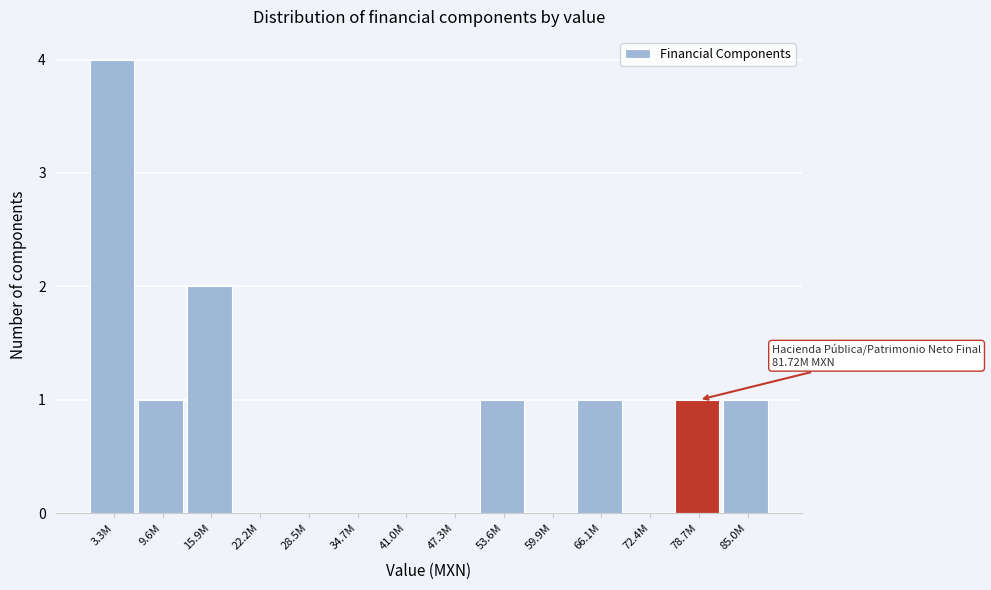

Reading left to right, list all the values displayed in this chart.

3.3M=4	9.6M=1	15.9M=2	22.2M=0	28.5M=0	34.7M=0	41.0M=0	47.3M=0	53.6M=1	59.9M=0	66.1M=1	72.4M=0	78.7M=1	85.0M=1